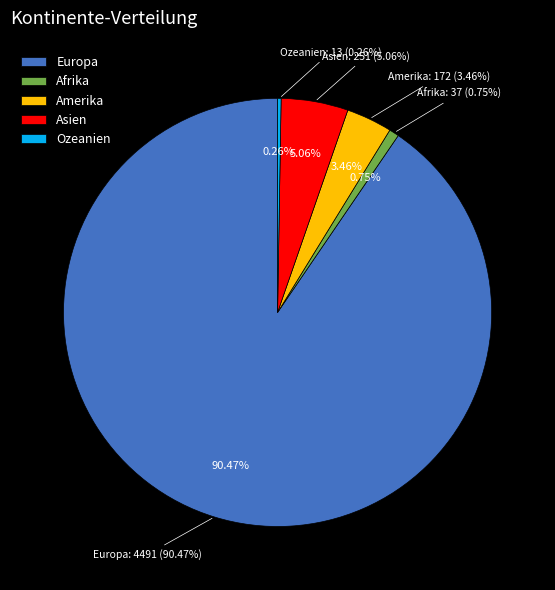

What portion of the pie excludes Asien?

94.9%